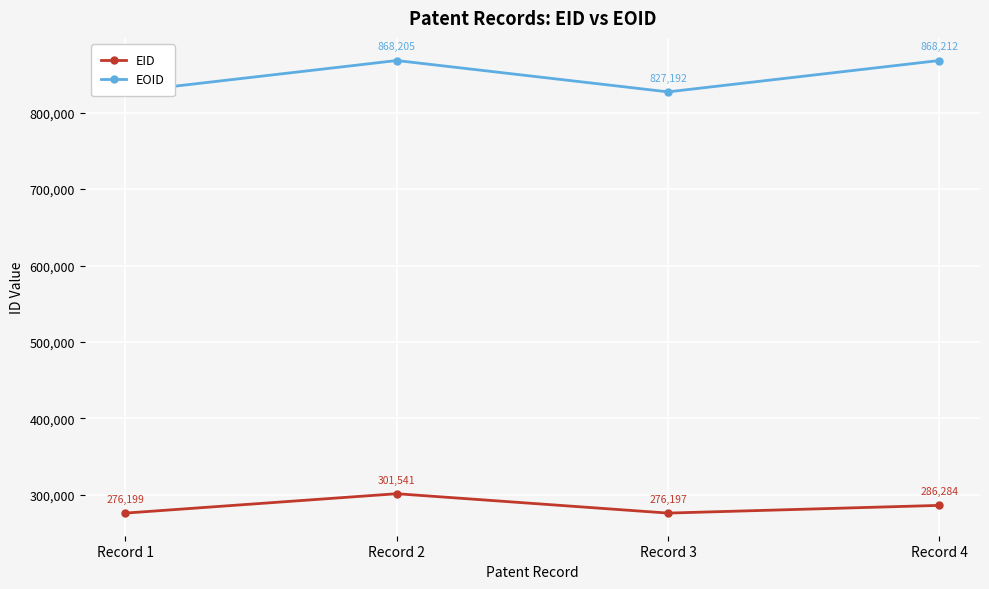

At which category is the sum across all series the highest?

Record 2